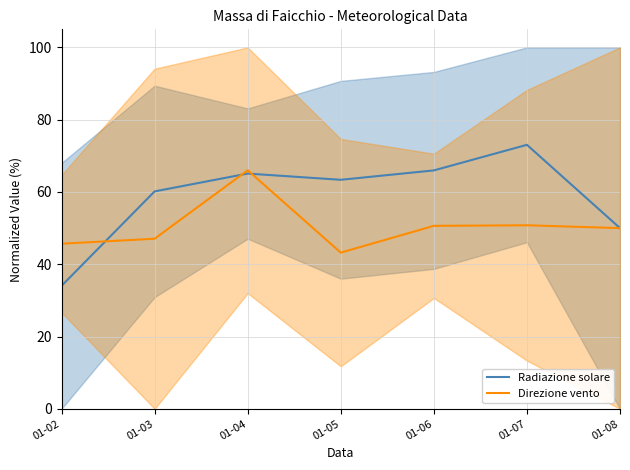

The Direzione vento series shows 50.6 at 01-06. True or false?

True